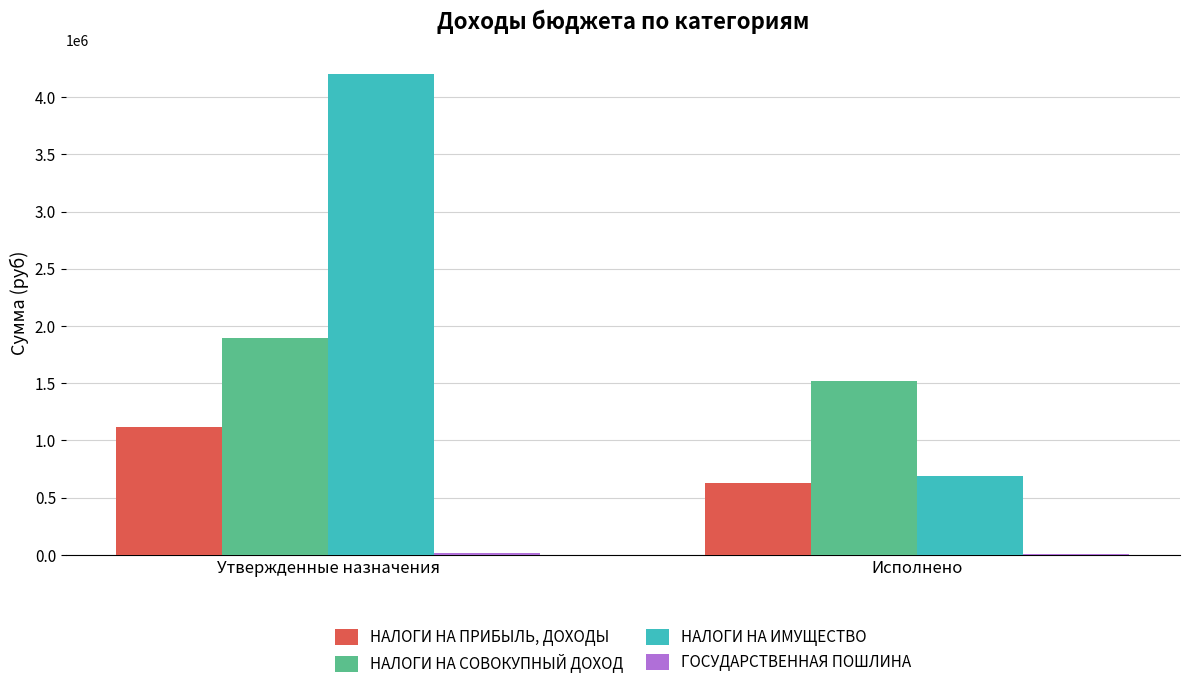

Which category has the highest value in the НАЛОГИ НА ПРИБЫЛЬ, ДОХОДЫ series?

Утвержденные назначения